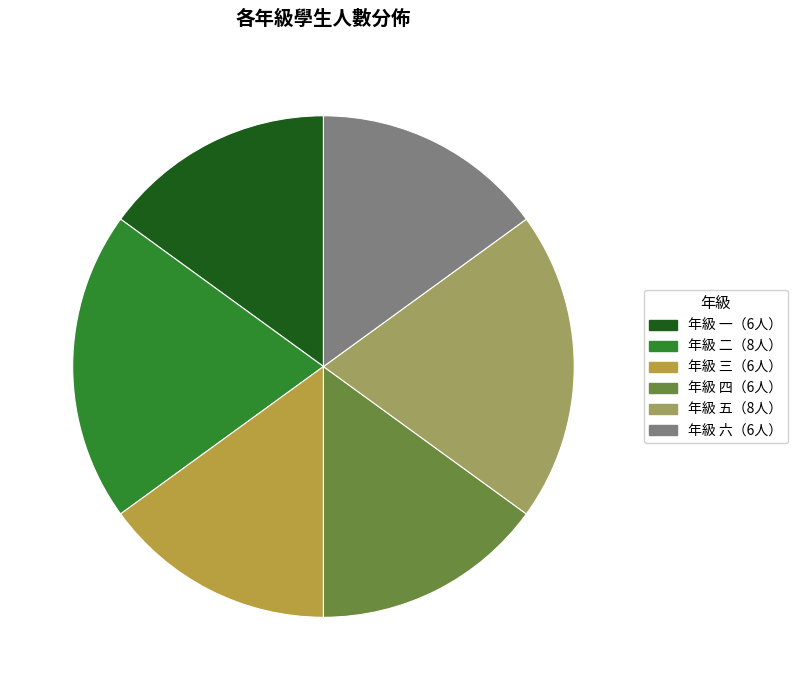

Does any single category account for the majority?

No